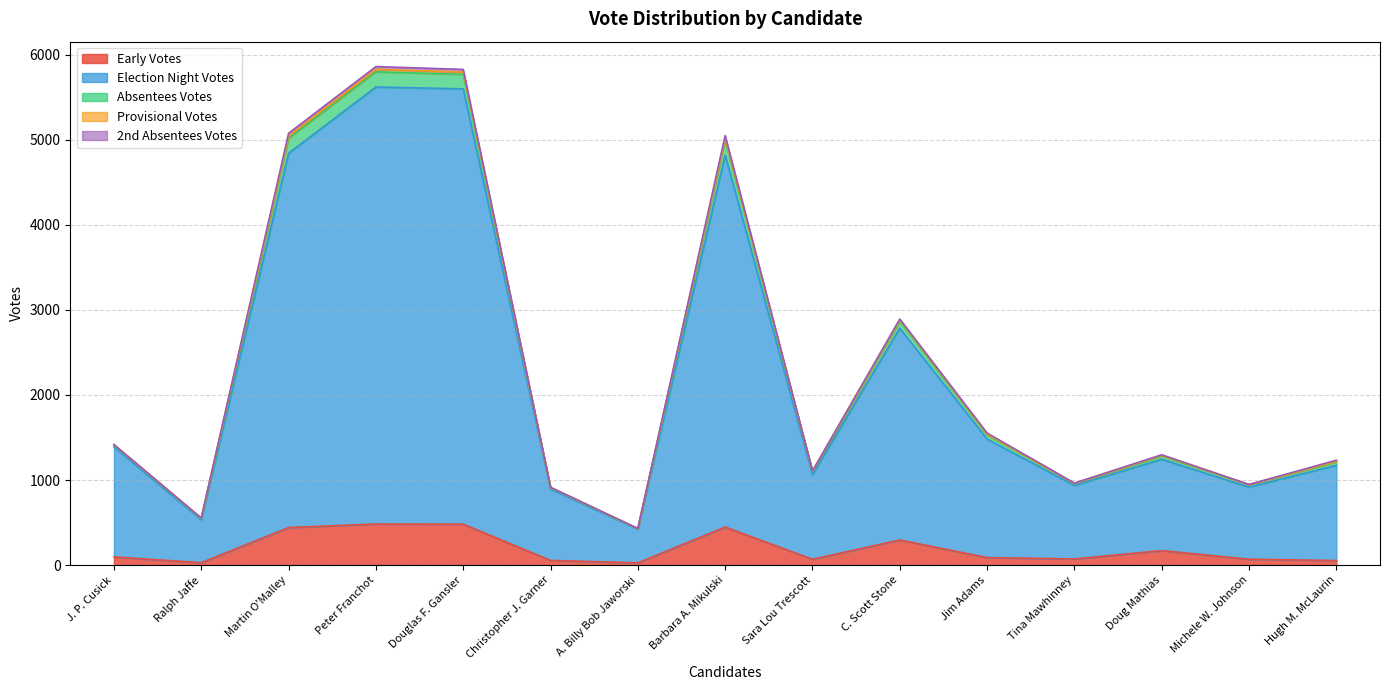

What is the sum of all Early Votes values?

2872